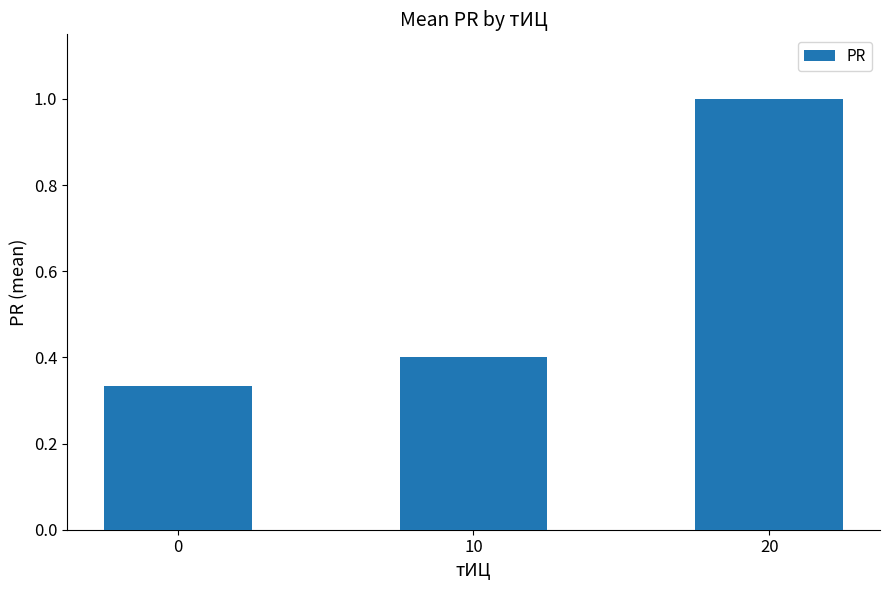

Between 20 and 10, which is larger?

20